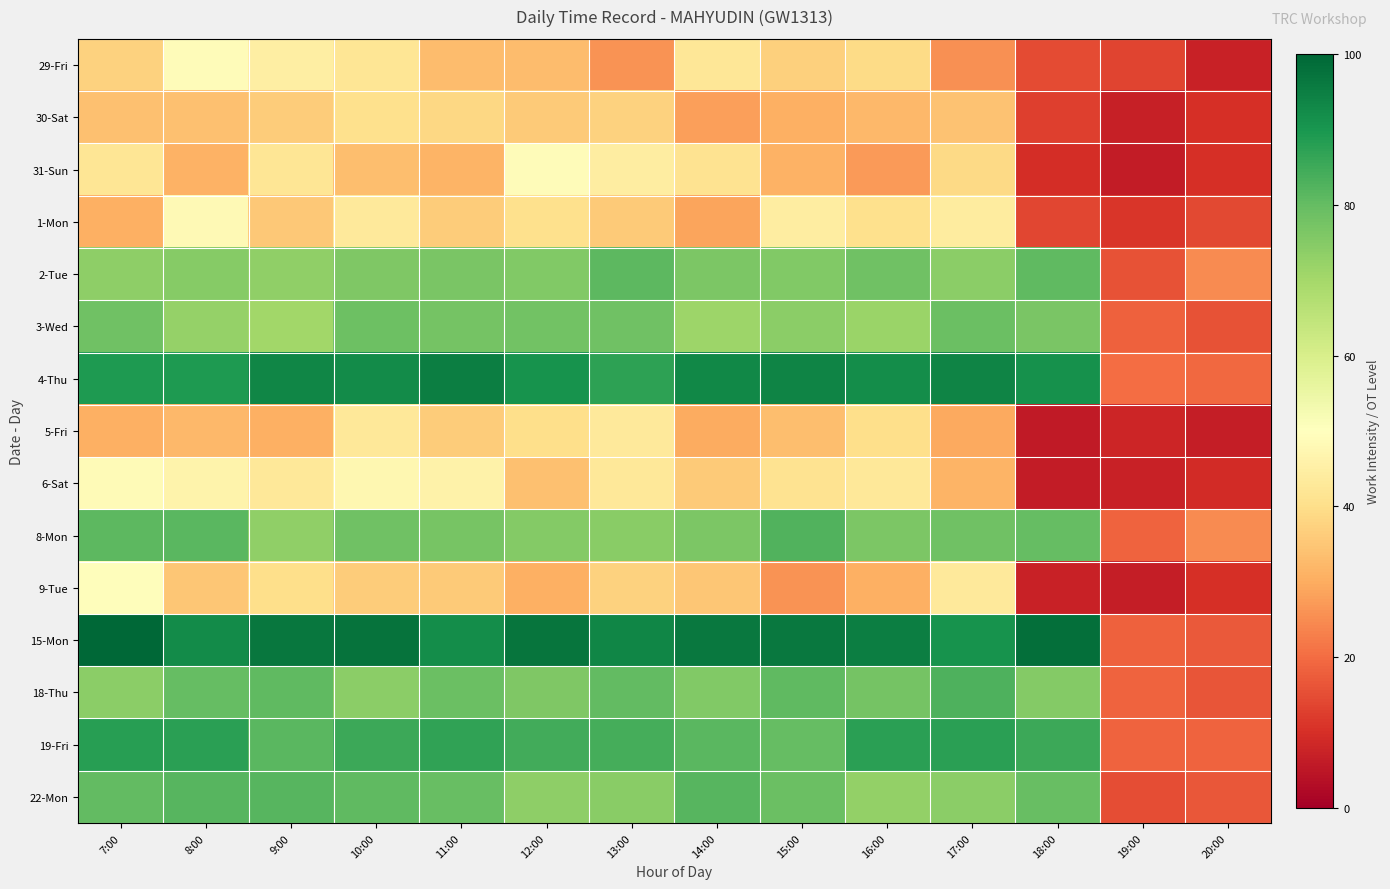

Reading right to left, list all the values displayed in this chart.

29-Fri: 20:00=7.1	19:00=13.3	18:00=14.7	17:00=25.4	16:00=39.2	15:00=37.0	14:00=42.3	13:00=26.2	12:00=33.1	11:00=33.1	10:00=42.0	9:00=44.6	8:00=49.0	7:00=37.5
30-Sat: 20:00=10.1	19:00=7.0	18:00=12.9	17:00=34.1	16:00=32.3	15:00=30.8	14:00=27.8	13:00=37.2	12:00=35.8	11:00=38.6	10:00=40.5	9:00=36.1	8:00=33.7	7:00=33.6
31-Sun: 20:00=10.0	19:00=6.2	18:00=9.4	17:00=38.7	16:00=27.0	15:00=31.1	14:00=41.2	13:00=44.3	12:00=49.0	11:00=31.3	10:00=33.4	9:00=42.2	8:00=30.9	7:00=41.8
1-Mon: 20:00=14.2	19:00=11.0	18:00=13.9	17:00=43.8	16:00=40.5	15:00=44.4	14:00=28.7	13:00=35.9	12:00=40.4	11:00=36.2	10:00=43.3	9:00=35.2	8:00=48.2	7:00=30.7
2-Tue: 20:00=24.9	19:00=15.7	18:00=80.7	17:00=74.1	16:00=78.2	15:00=75.5	14:00=76.3	13:00=81.0	12:00=75.4	11:00=76.6	10:00=76.0	9:00=73.2	8:00=74.7	7:00=73.6
3-Wed: 20:00=15.6	19:00=18.3	18:00=76.7	17:00=79.1	16:00=71.6	15:00=74.1	14:00=71.2	13:00=78.2	12:00=77.8	11:00=77.5	10:00=78.6	9:00=70.5	8:00=72.5	7:00=78.2
4-Thu: 20:00=19.3	19:00=20.2	18:00=91.1	17:00=93.9	16:00=91.8	15:00=93.8	14:00=93.3	13:00=87.4	12:00=90.9	11:00=95.1	10:00=92.6	9:00=93.5	8:00=89.5	7:00=89.3
5-Fri: 20:00=6.6	19:00=7.9	18:00=5.8	17:00=29.6	16:00=40.1	15:00=33.2	14:00=30.0	13:00=43.2	12:00=40.2	11:00=36.3	10:00=42.7	9:00=30.6	8:00=32.2	7:00=30.5
6-Sat: 20:00=9.3	19:00=7.3	18:00=6.1	17:00=31.4	16:00=42.9	15:00=41.1	14:00=35.8	13:00=42.9	12:00=33.7	11:00=46.1	10:00=47.4	9:00=42.7	8:00=46.2	7:00=48.6
8-Mon: 20:00=24.7	19:00=18.6	18:00=80.1	17:00=78.2	16:00=76.3	15:00=82.5	14:00=76.4	13:00=74.2	12:00=75.2	11:00=77.2	10:00=78.1	9:00=73.1	8:00=81.6	7:00=81.2
9-Tue: 20:00=9.9	19:00=6.4	18:00=7.4	17:00=43.2	16:00=30.6	15:00=26.0	14:00=35.1	13:00=37.2	12:00=30.7	11:00=35.7	10:00=36.0	9:00=39.9	8:00=35.0	7:00=49.2
15-Mon: 20:00=16.9	19:00=18.2	18:00=98.1	17:00=90.7	16:00=95.1	15:00=96.1	14:00=96.1	13:00=93.5	12:00=97.1	11:00=92.2	10:00=97.4	9:00=96.5	8:00=92.2	7:00=99.6
18-Thu: 20:00=16.1	19:00=18.4	18:00=75.2	17:00=83.2	16:00=77.7	15:00=80.7	14:00=75.5	13:00=80.3	12:00=76.1	11:00=78.9	10:00=74.0	9:00=80.6	8:00=79.7	7:00=74.2
19-Fri: 20:00=18.5	19:00=18.4	18:00=85.2	17:00=87.9	16:00=87.8	15:00=79.8	14:00=81.3	13:00=84.1	12:00=84.4	11:00=87.0	10:00=85.4	9:00=81.4	8:00=87.6	7:00=88.1
22-Mon: 20:00=16.6	19:00=15.1	18:00=79.6	17:00=73.9	16:00=73.0	15:00=79.0	14:00=81.9	13:00=74.5	12:00=73.8	11:00=79.3	10:00=80.7	9:00=81.8	8:00=81.9	7:00=80.2